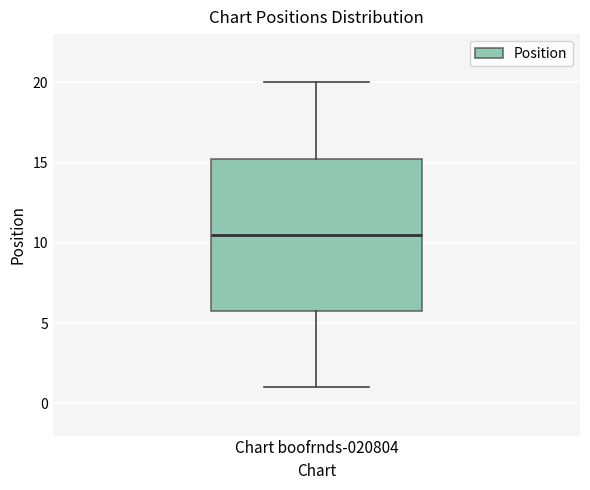

Transcribe this box plot: give where the median line is, the range the box spans, and where the two whiskers end, as read against the y-axis. The values are not printed on the chart, so give them approximately, as read against the axis.

median 10.5, box 6.0 to 15.5, whiskers 1.0 to 20.0